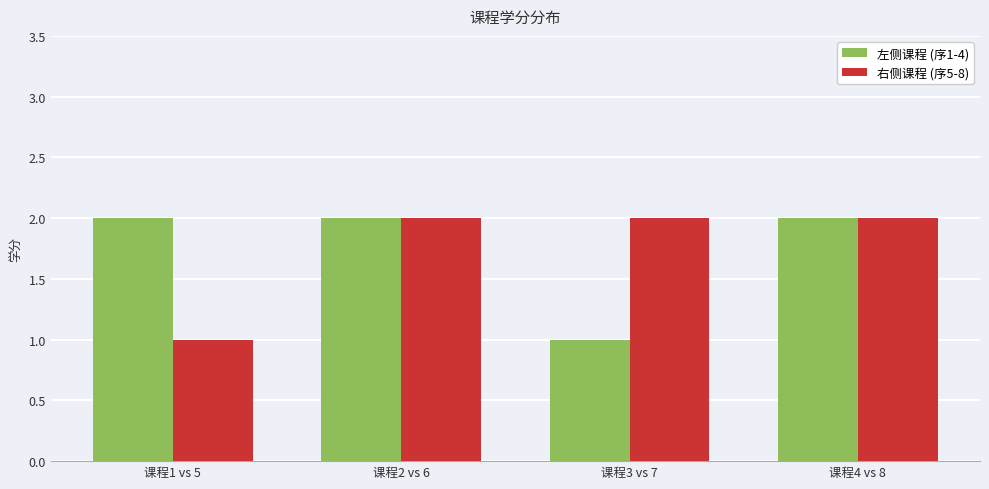

What is the minimum value for 右侧课程 (序5-8)?

1